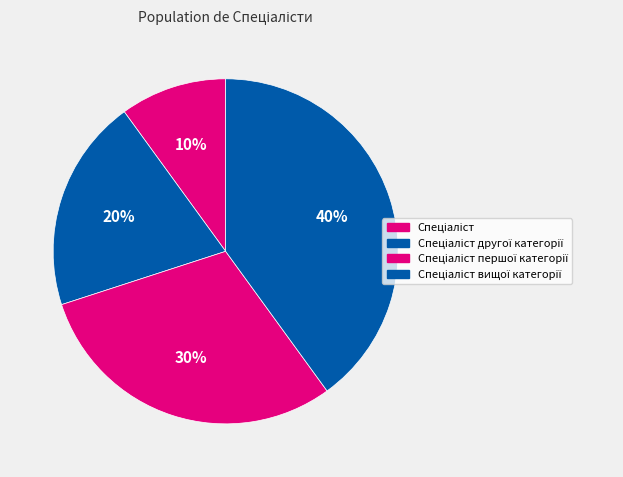

Count the number of slices in the pie.

4